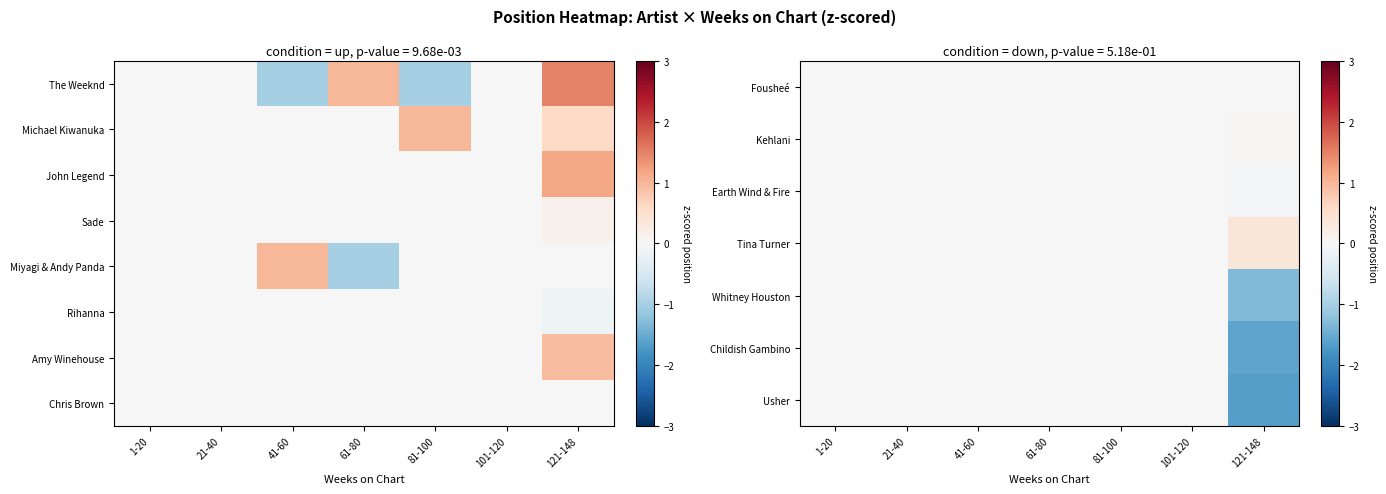

The Childish Gambino series shows -1.6 at 121-148. True or false?

True